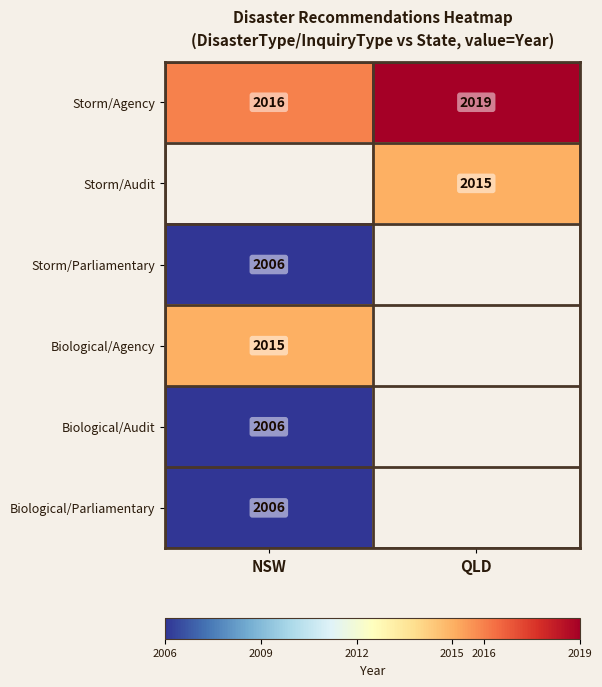

The Storm/Parliamentary series shows 622.8 at NSW. True or false?

False